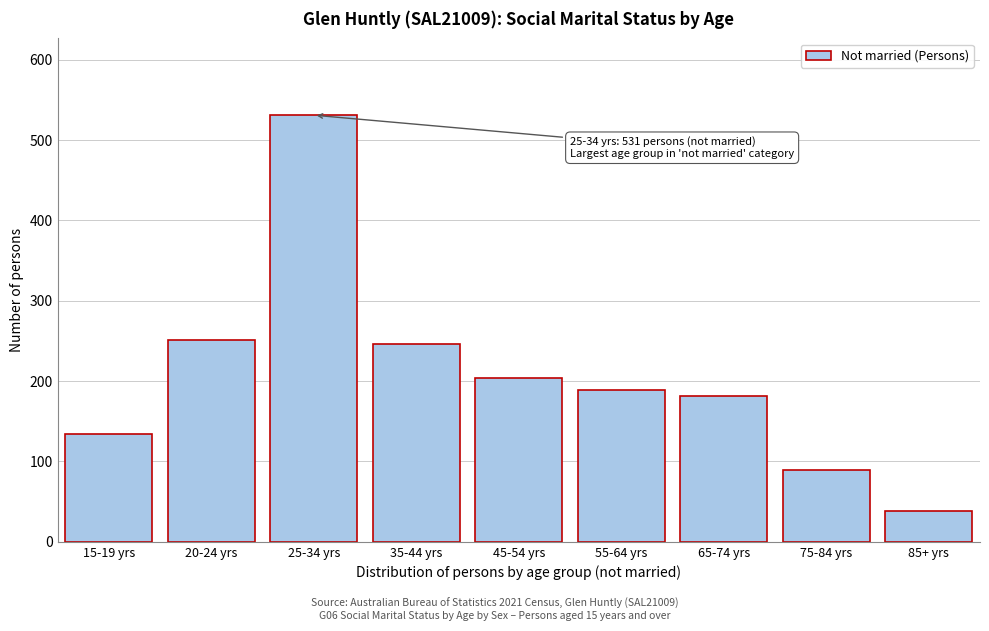

Reading left to right, transcribe all the data shown in this chart.

134	251	531	246	204	189	181	89	38